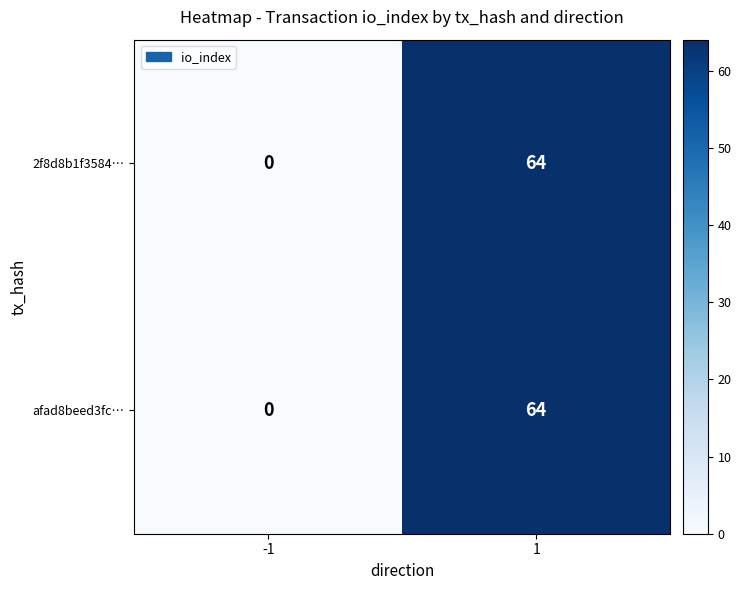

What is the total value across all series at 1?

128